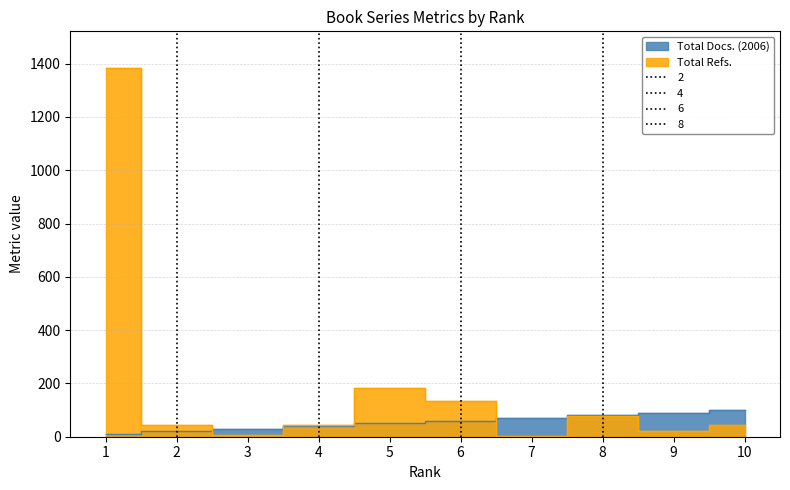

What is the difference between the maximum and minimum values in the Total Refs. series?

1381